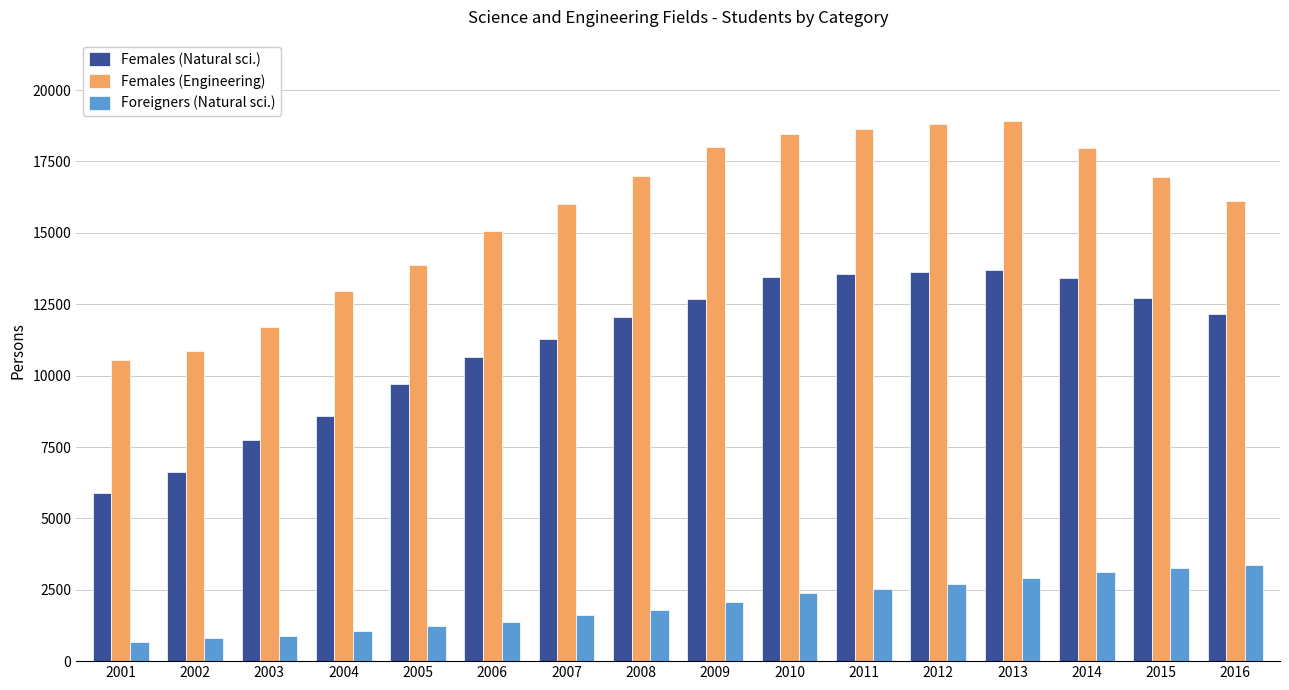

What is the value of the Foreigners (Natural sci.) bar at the 1st from the left?

653